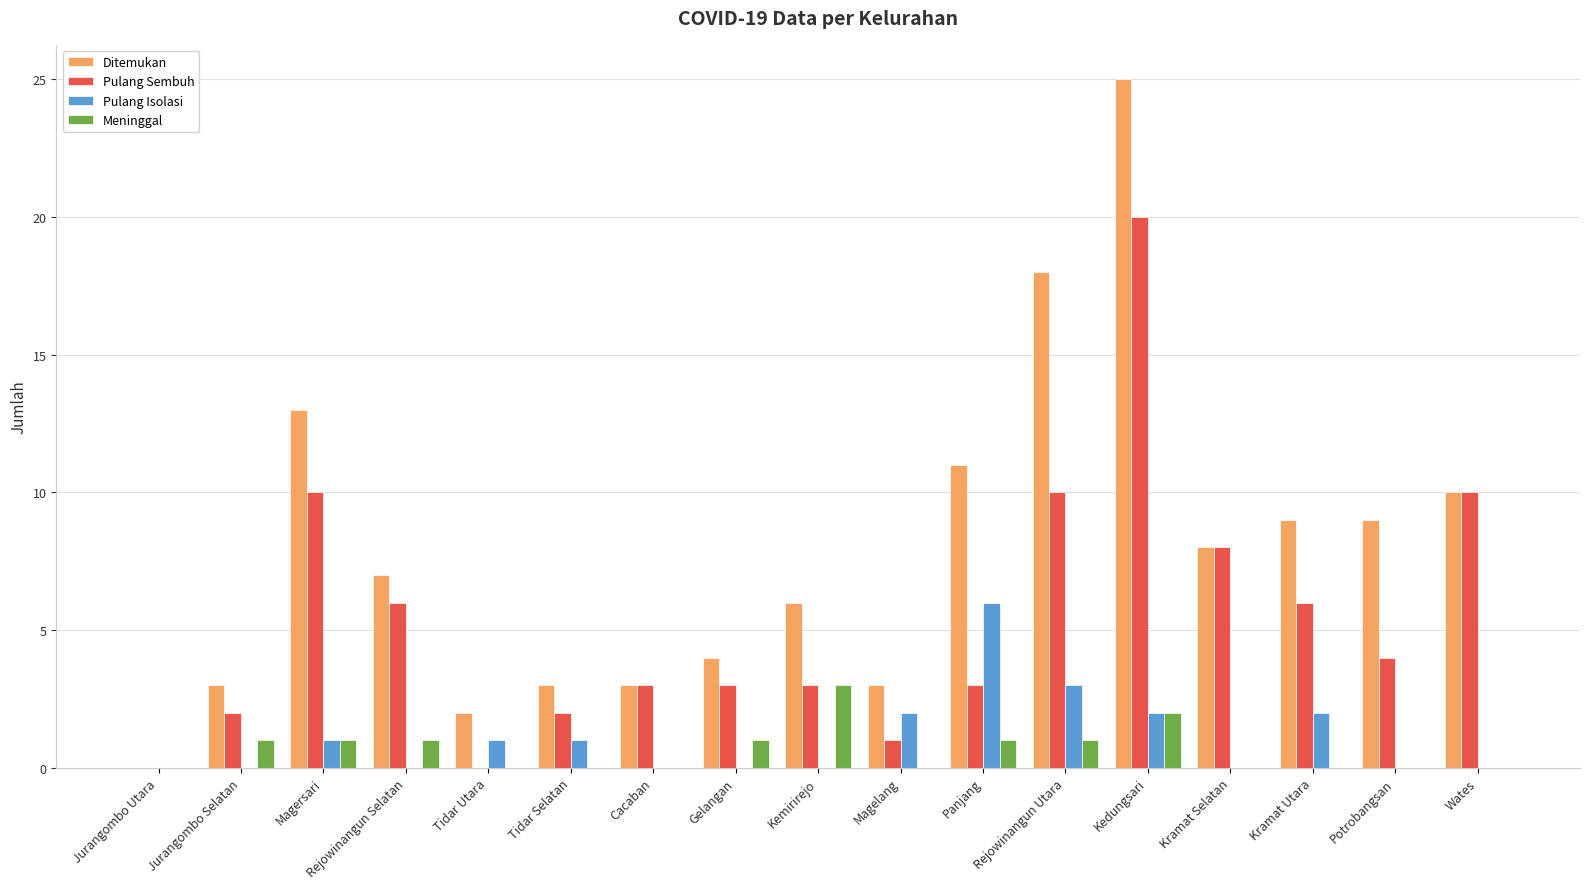

At which category is the sum across all series the highest?

Kedungsari